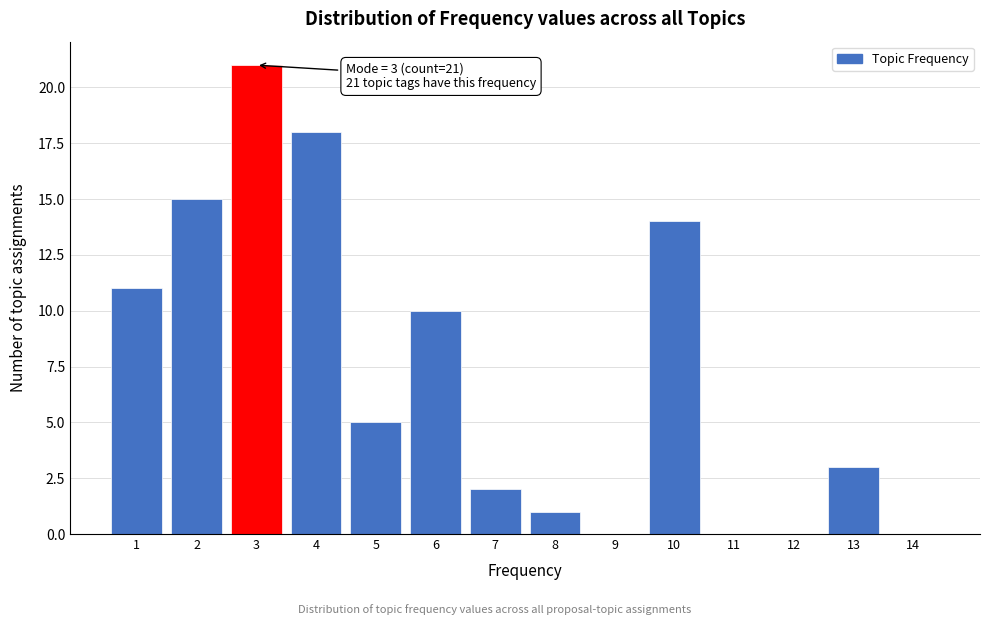

Which range on the x-axis has the tallest bar?

2.5 to 3.5